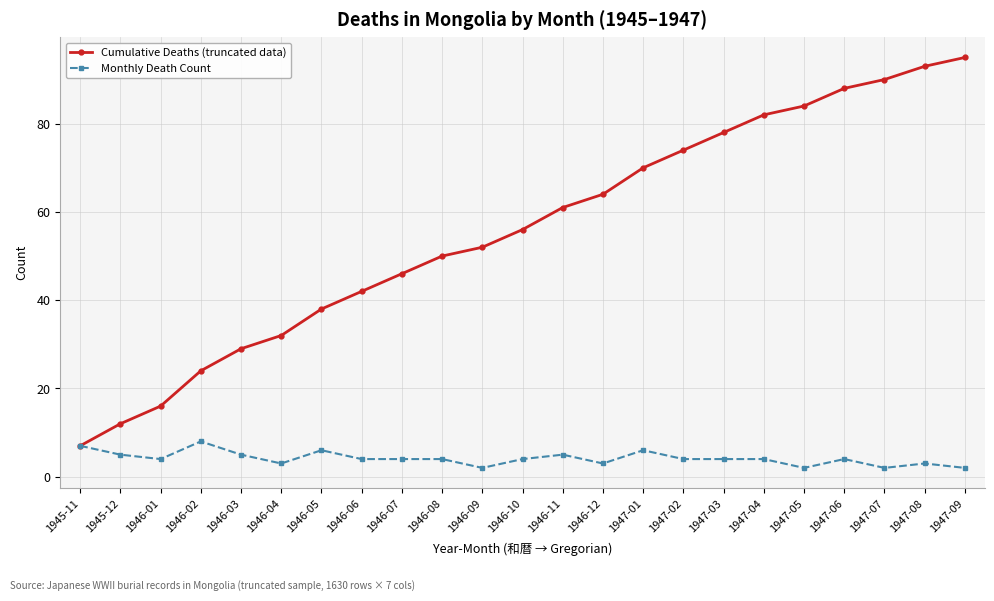

What is the difference between the Cumulative Deaths (truncated data) values at 1947-02 and 1947-07?

16